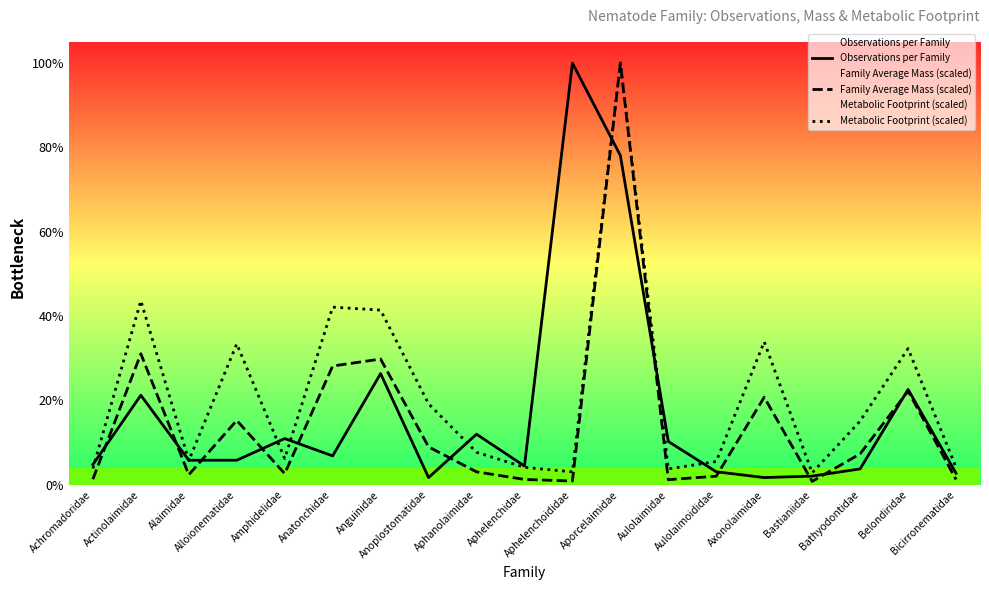

Where does the Family Average Mass (scaled) series first go above 8?

Actinolaimidae